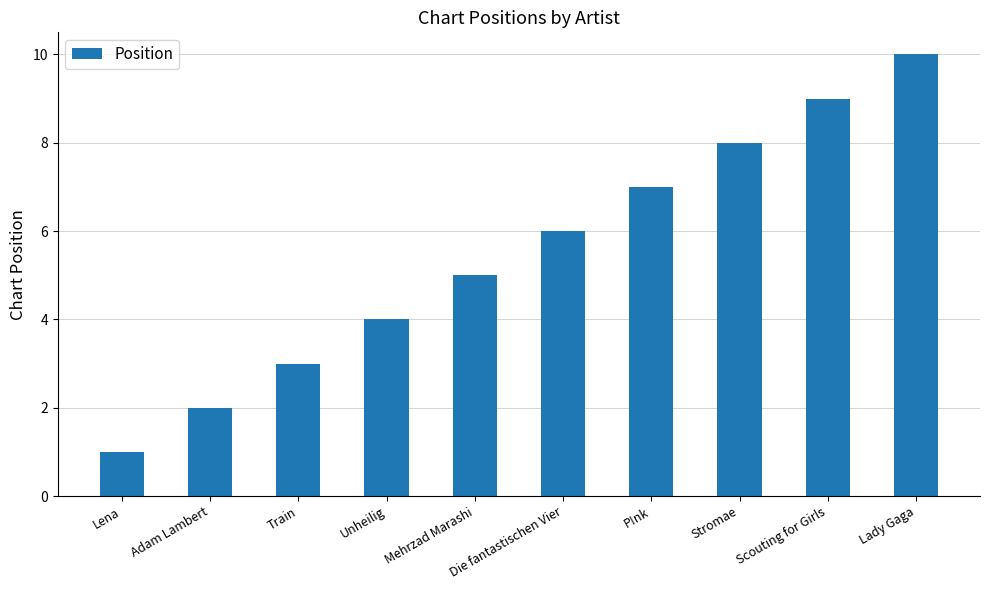

Reading left to right, extract all data points from this chart.

Lena=1	Adam Lambert=2	Train=3	Unheilig=4	Mehrzad Marashi=5	Die fantastischen Vier=6	P!nk=7	Stromae=8	Scouting for Girls=9	Lady Gaga=10